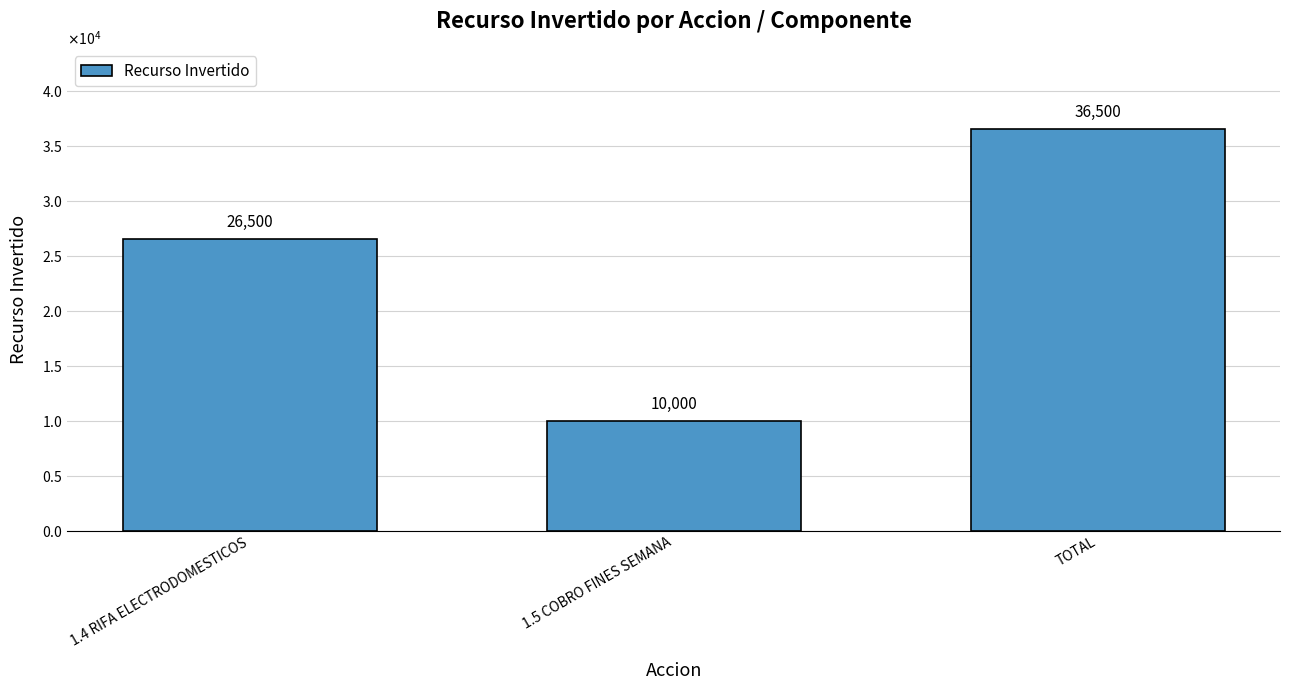

Does the chart contain stacked bars?

No